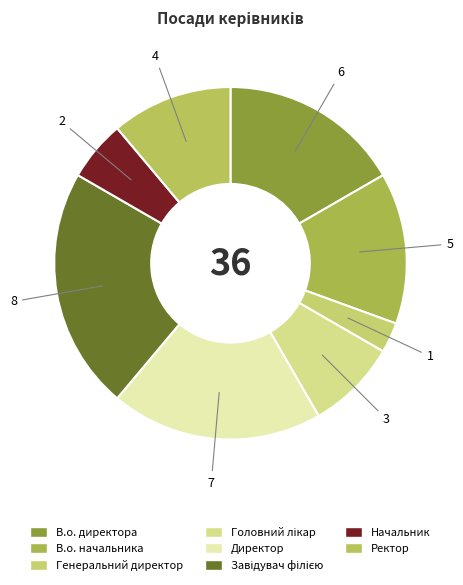

Does Директор account for over 50% of the chart?

No